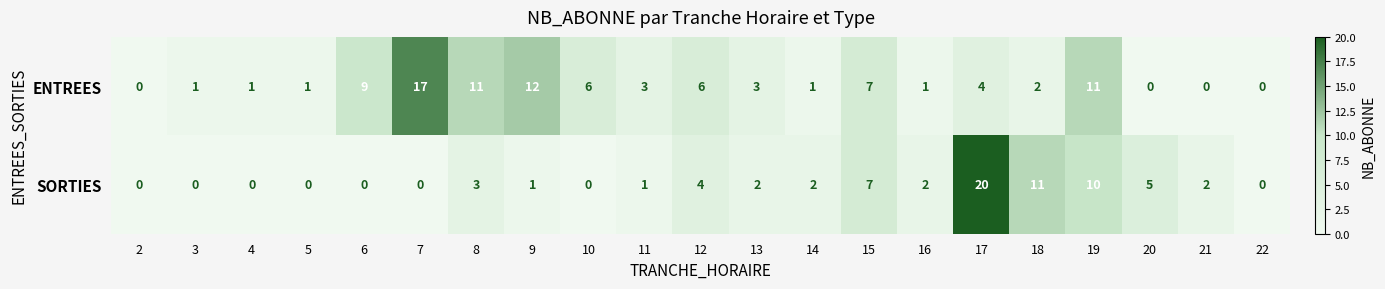

The value of SORTIES at 22 is 11. True or false?

False